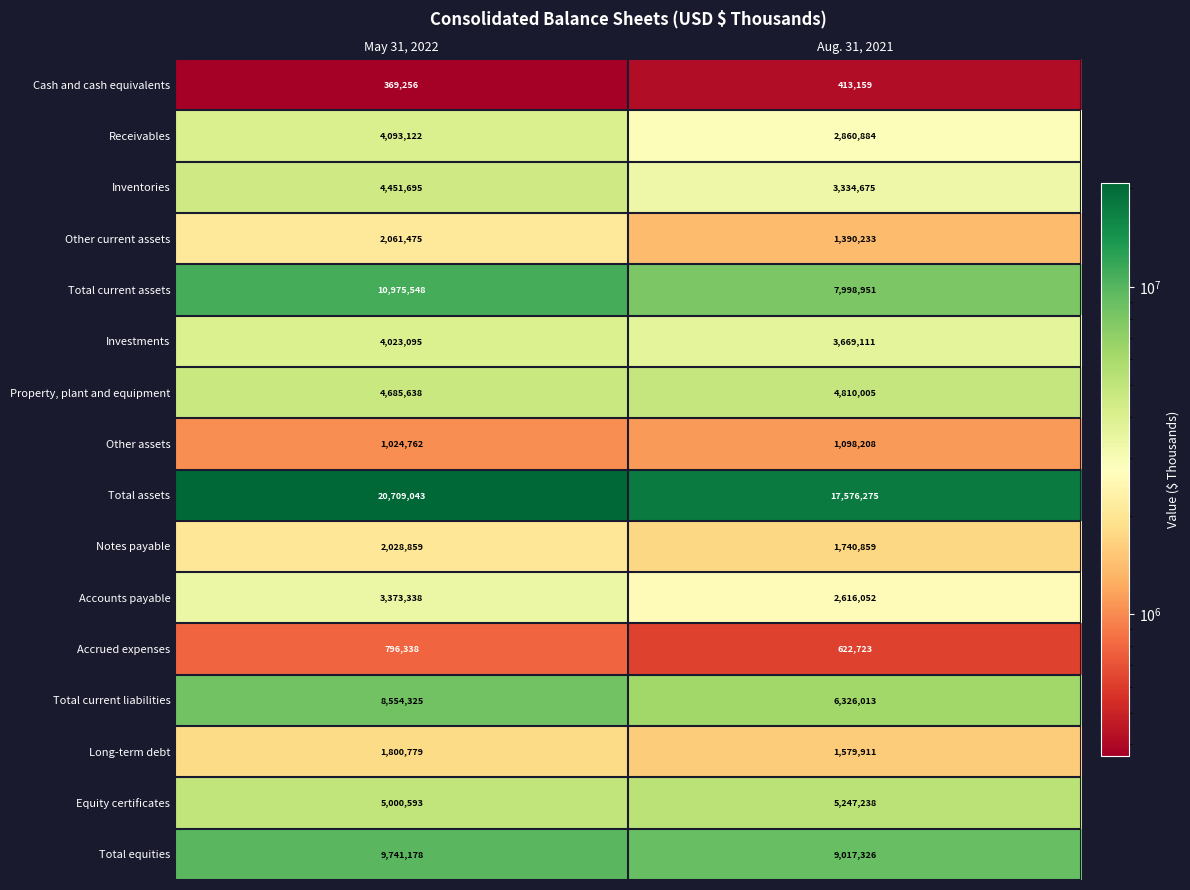

The Total assets series shows 6718852 at Aug. 31, 2021. True or false?

False